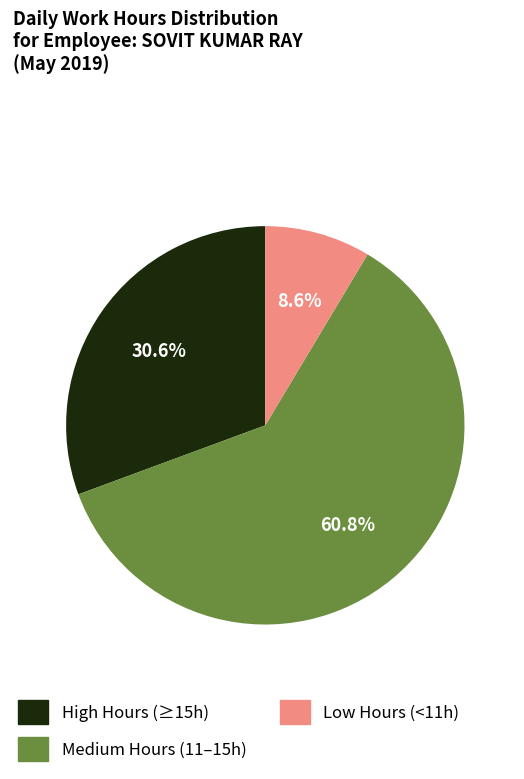

Is there a majority slice in this chart?

Yes